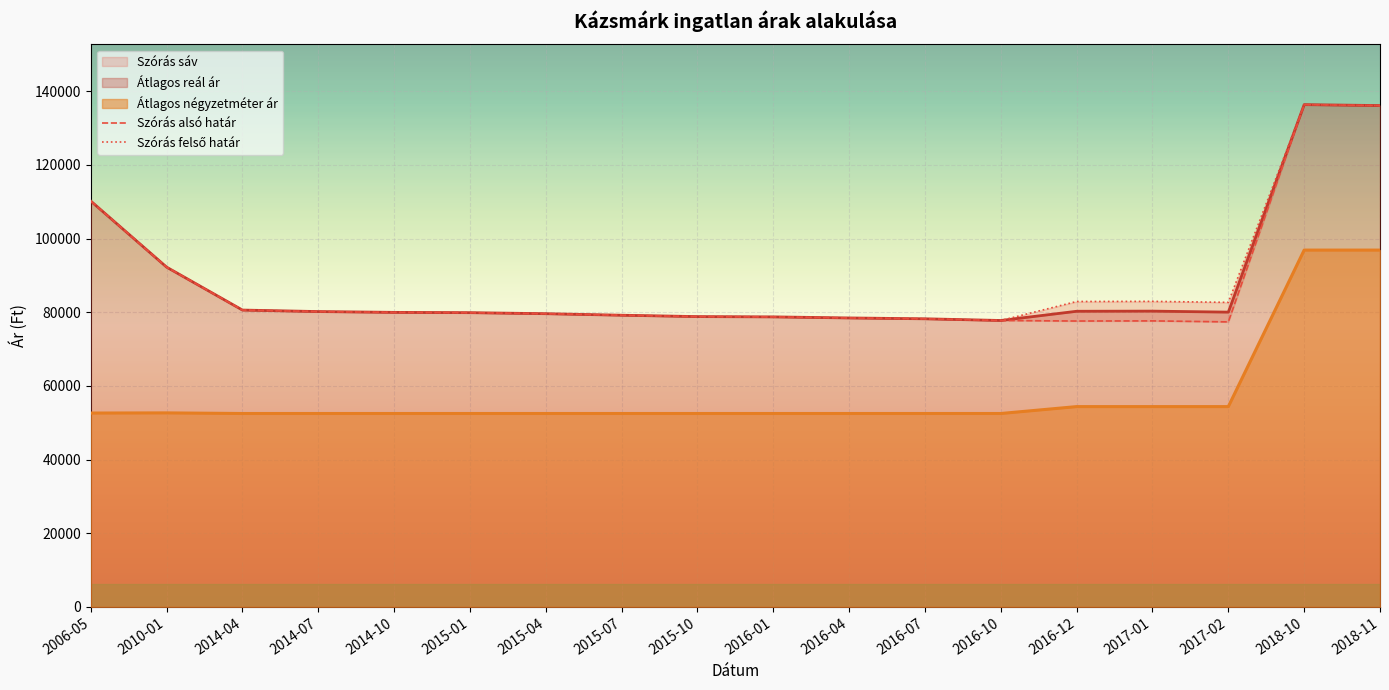

The Szórás alsó határ series shows 43759 at 2017-01. True or false?

False